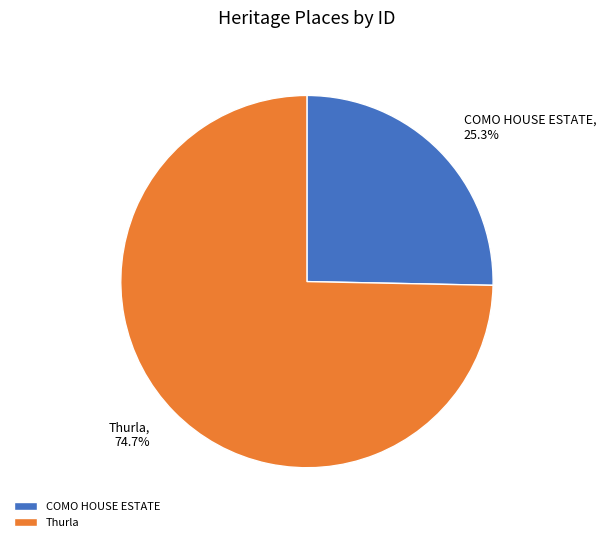

Between COMO HOUSE ESTATE and Thurla, which is larger?

Thurla